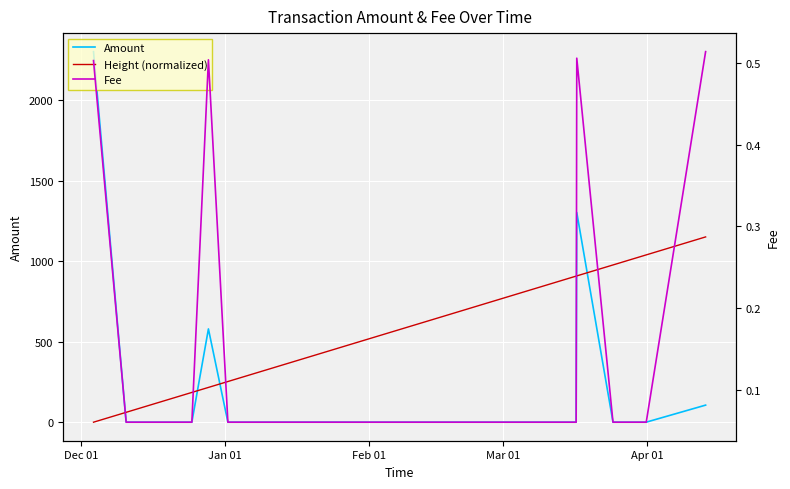

Which category has the highest value in the Amount series?

Dec 01